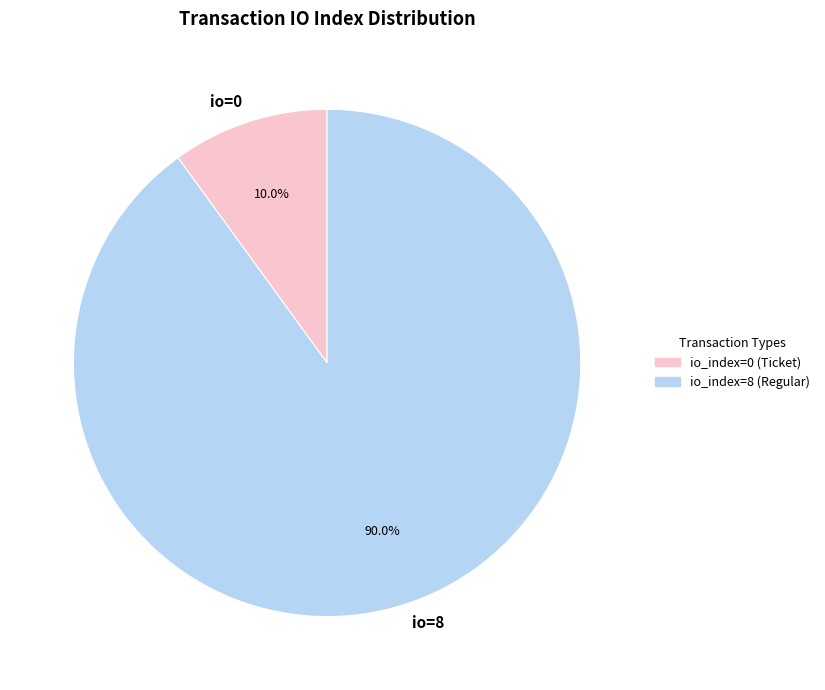

How many slices are in this pie chart?

2